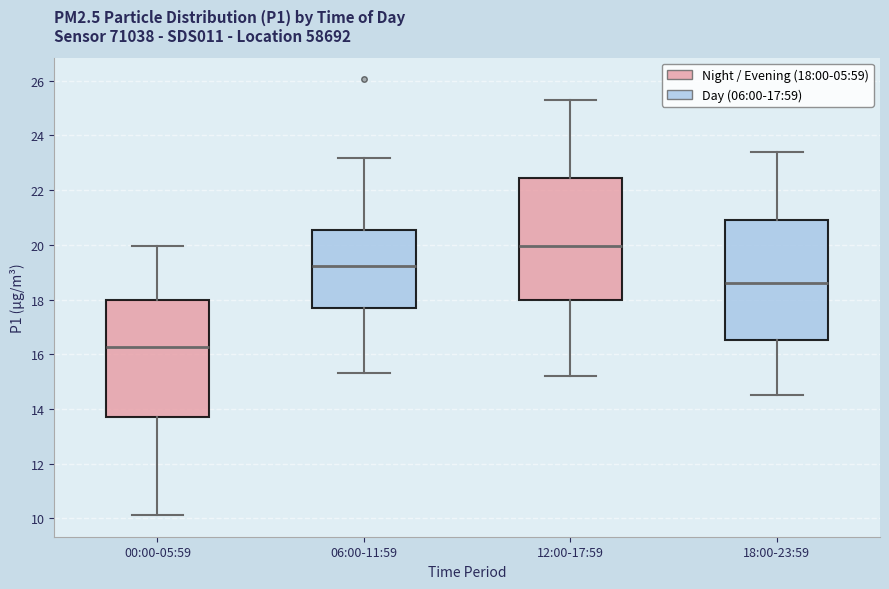

Where is the upper edge of the box for 00:00-05:59 on the y-axis? The values are not printed on the chart, so give them approximately, as read against the axis.

18.0